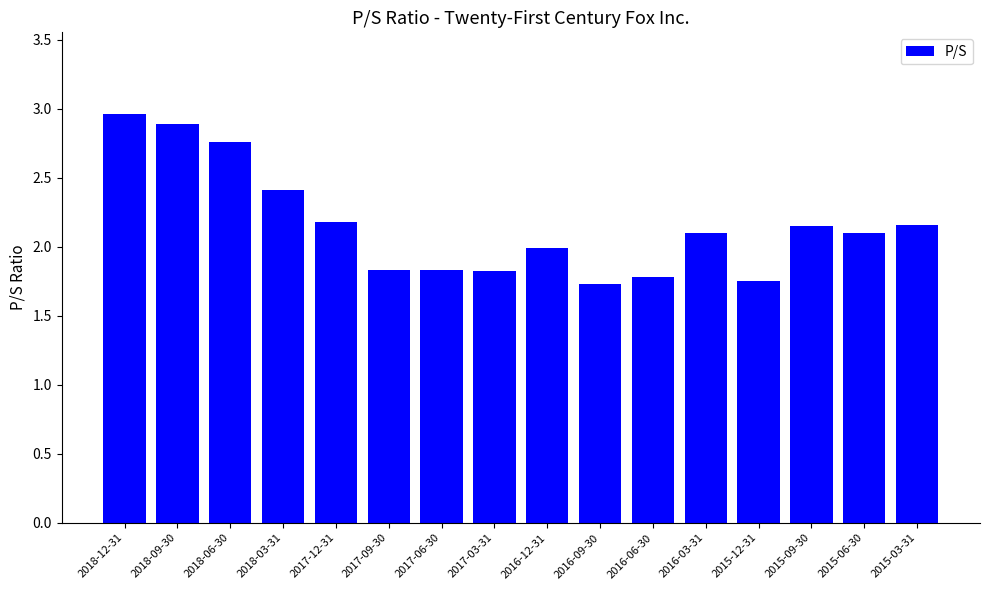

What is the minimum value shown in the chart?

1.7